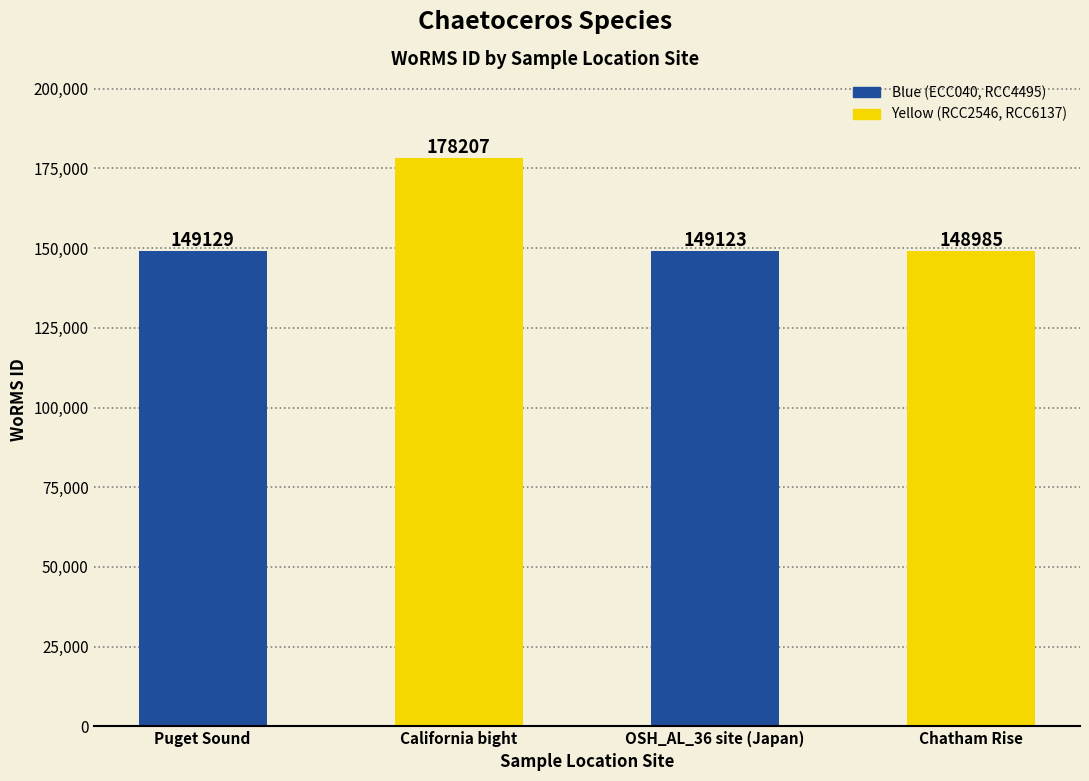

How many series are shown in this chart?

1